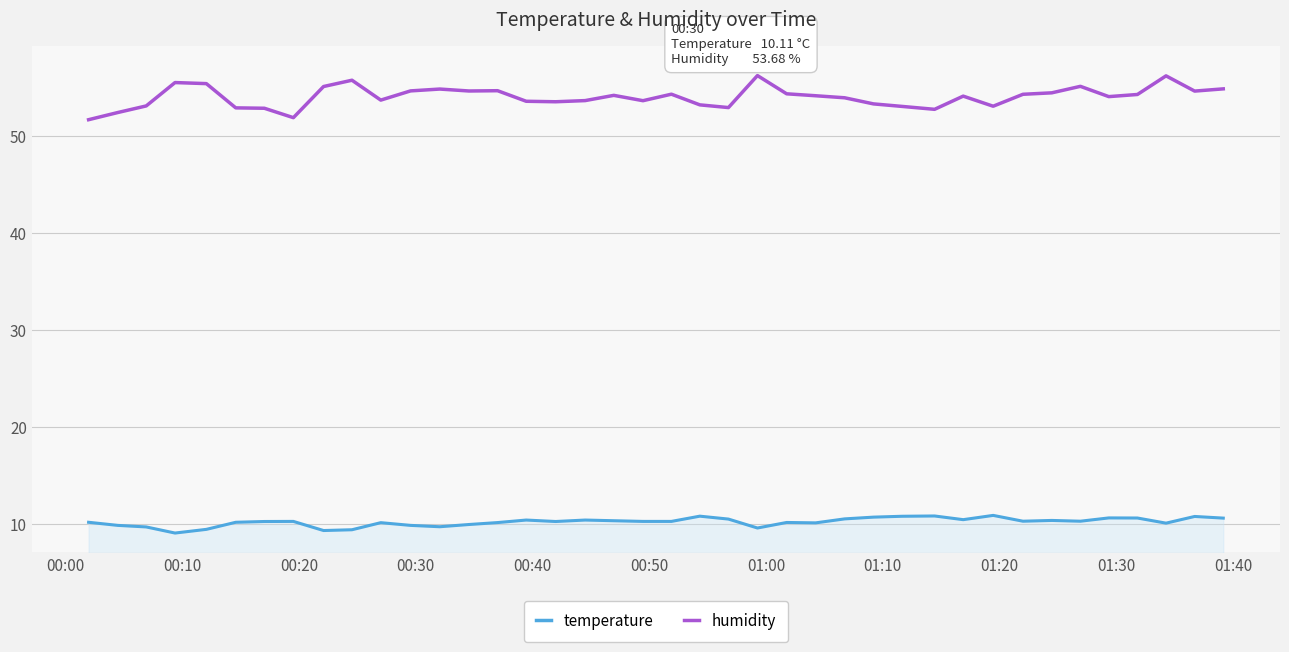

What is the smallest value displayed?

9.0